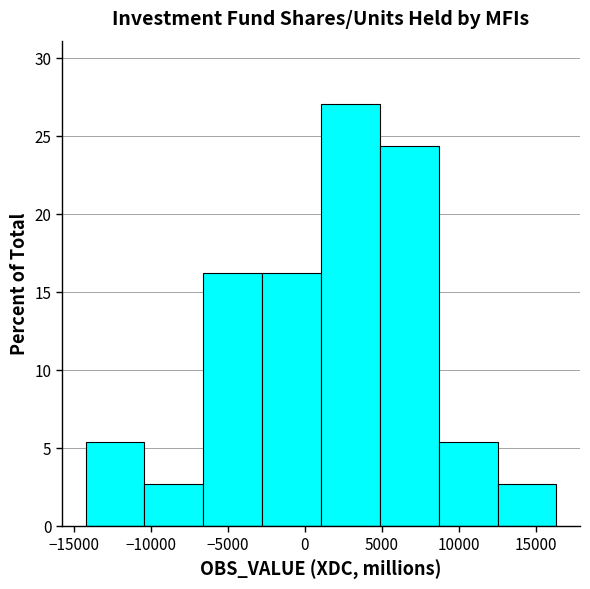

Over which range of the x-axis is the bar tallest?

1000 to 5000